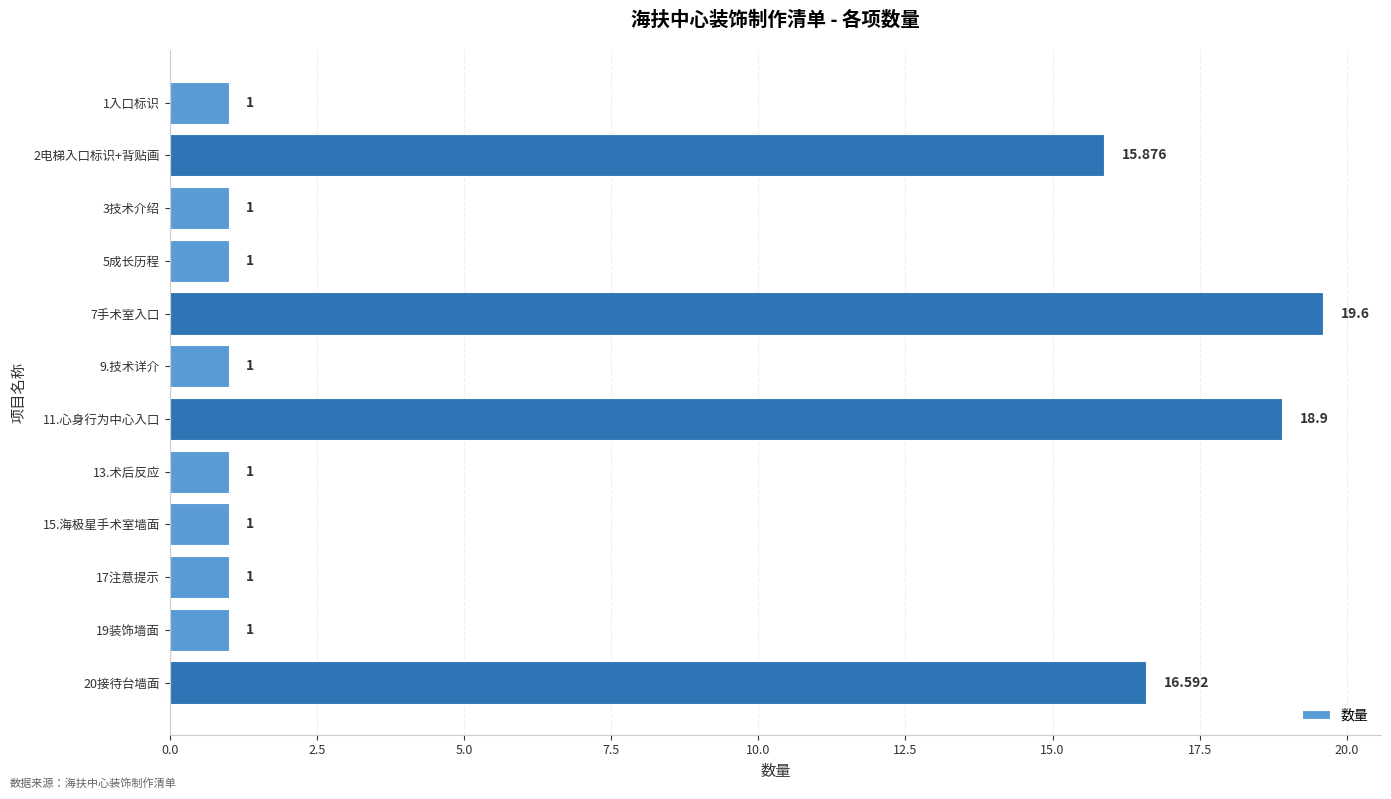

What is the average value?

6.6